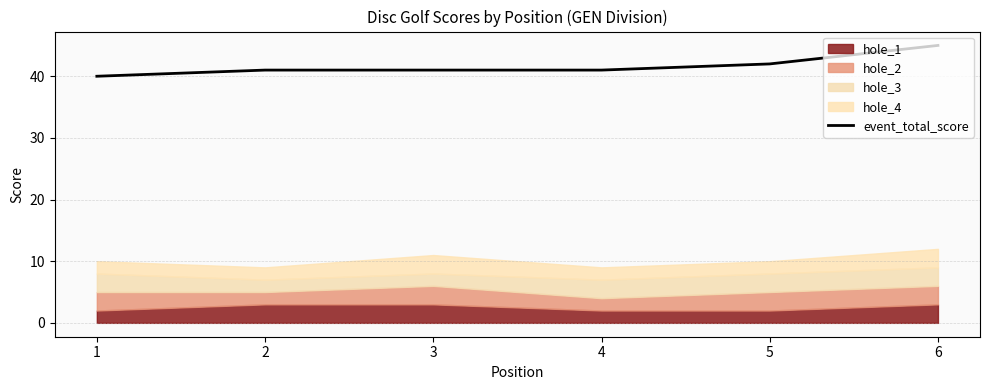

The event_total_score series shows 42 at 5. True or false?

True